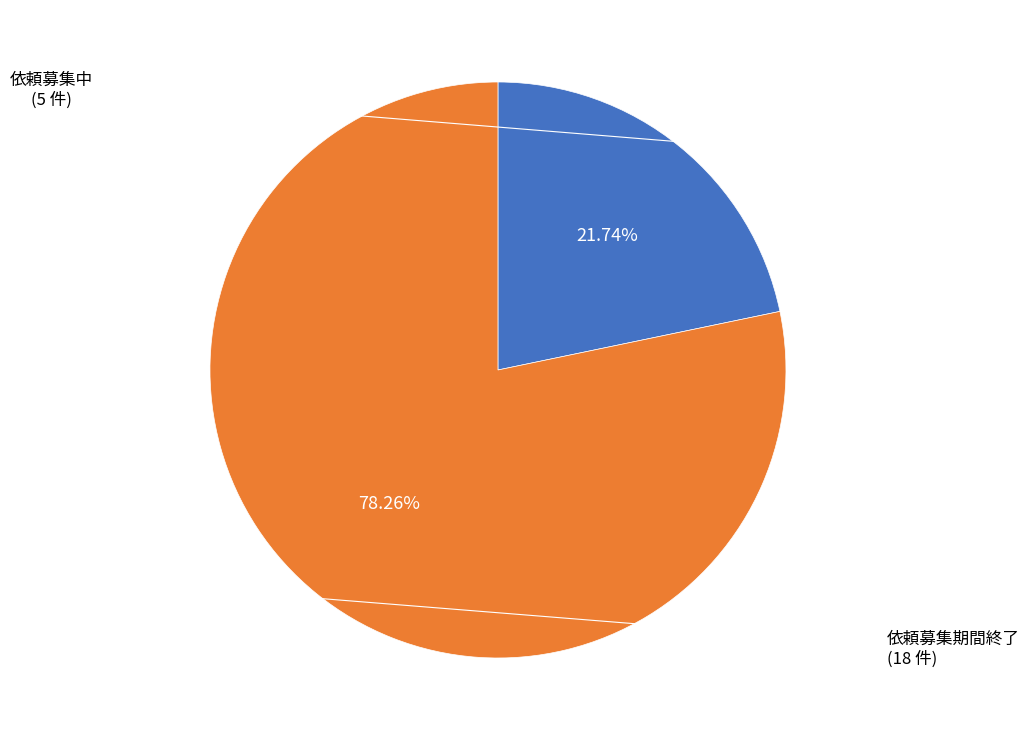

Is there a majority slice in this chart?

Yes